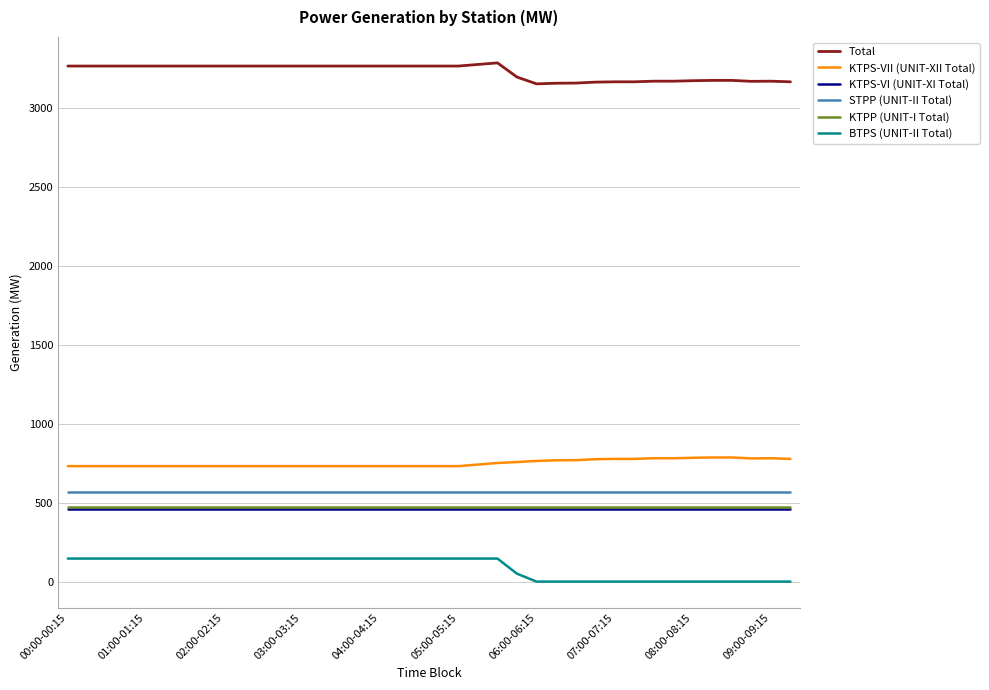

What is the greatest value displayed?

3288.9